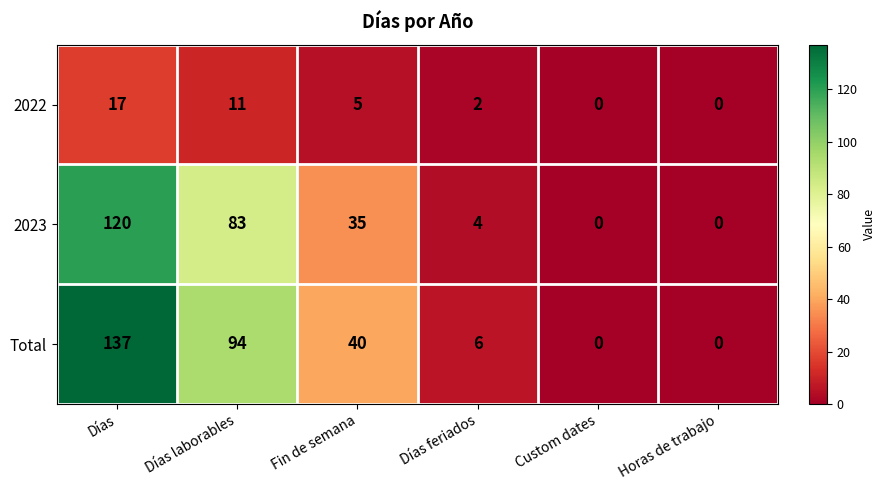

Is it true that Total equals -75 at Horas de trabajo?

False